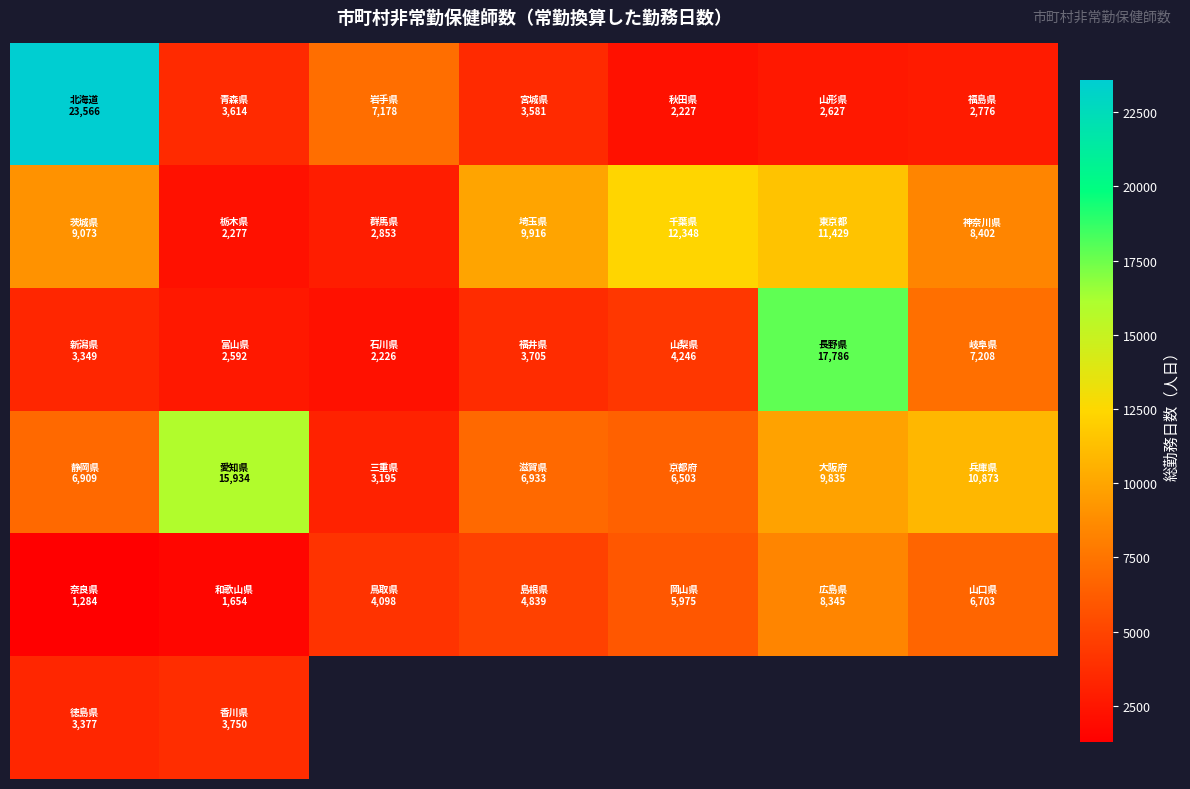

What is the spread (max minus min) of values at 1?

14280.0